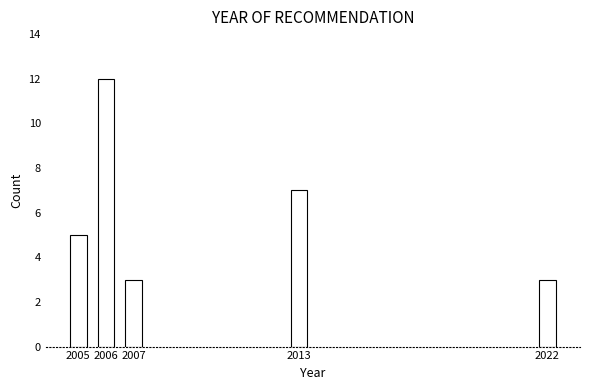

Reading left to right, extract all data points from this chart.

2005=5	2006=12	2007=3	2013=7	2022=3